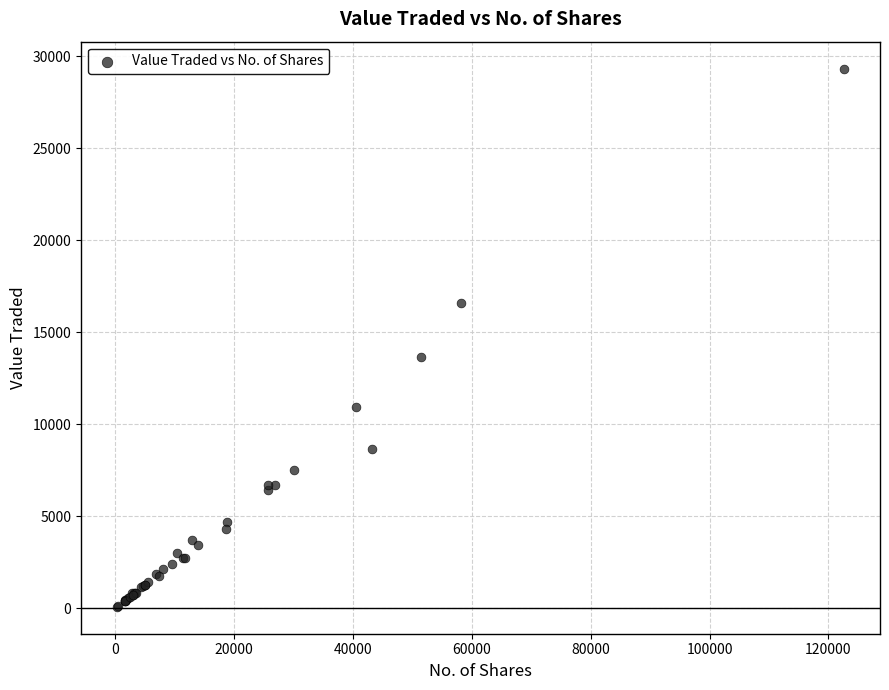

What Y value in the scatter plot is closest to 14706?

13655